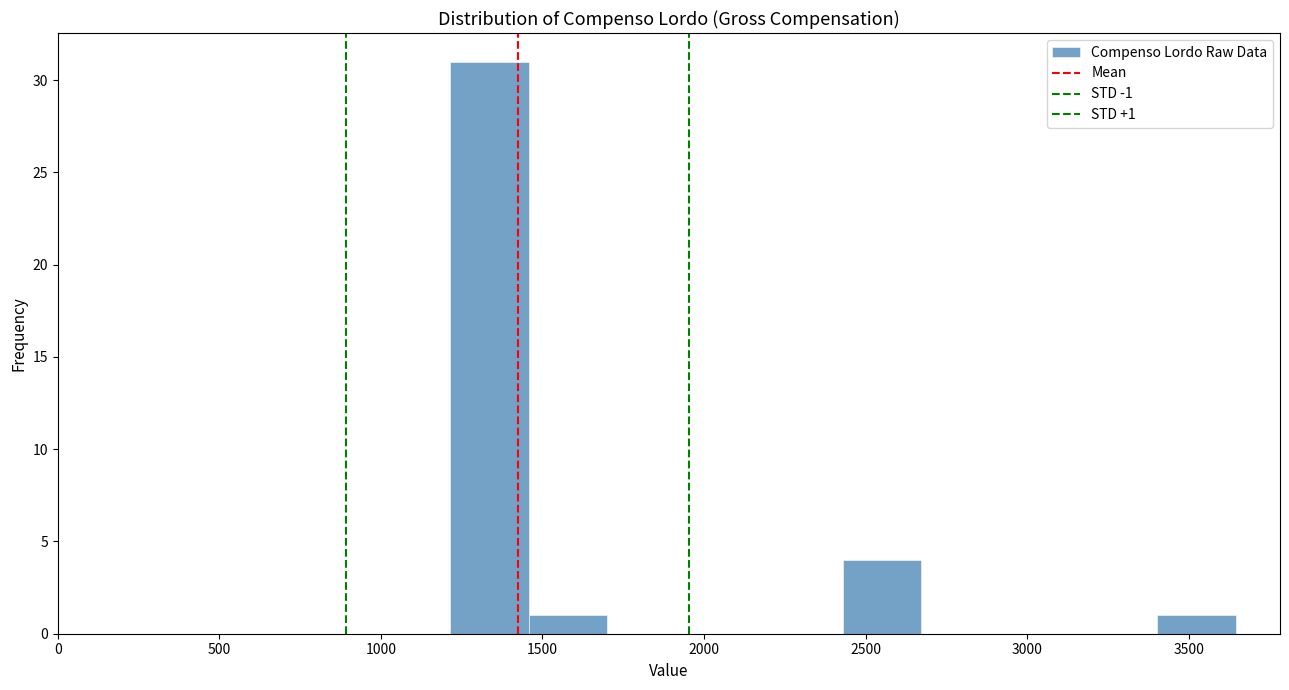

Which range on the x-axis has the tallest bar?

1200 to 1450